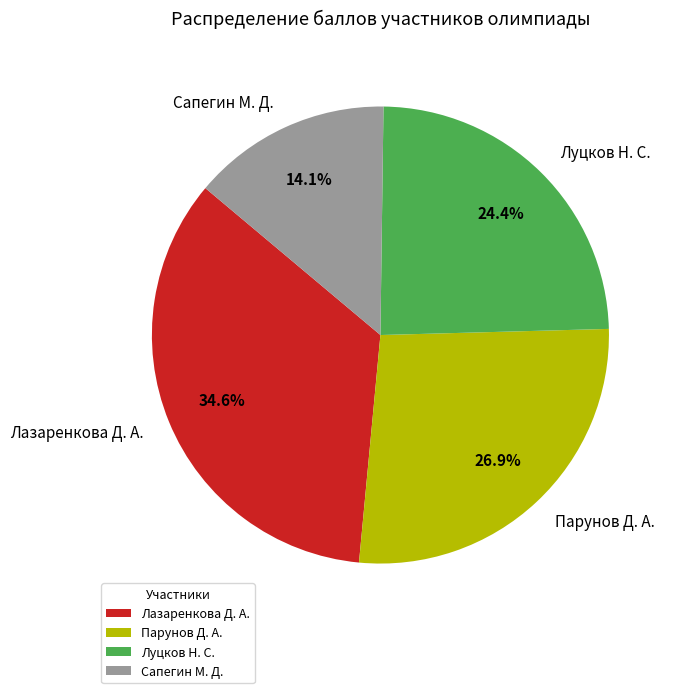

True or false: Сапегин М. Д. accounts for 14% of the total.

True